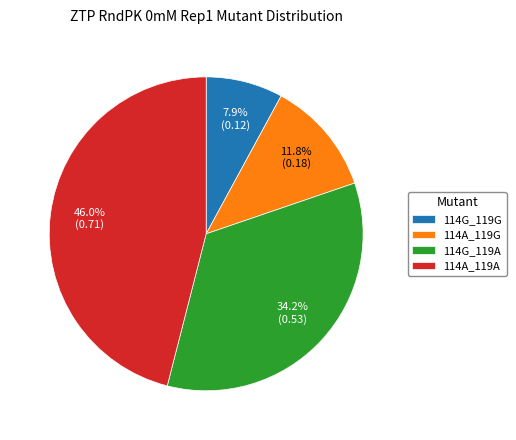

What portion of the pie excludes 114A_119A?

54.0%